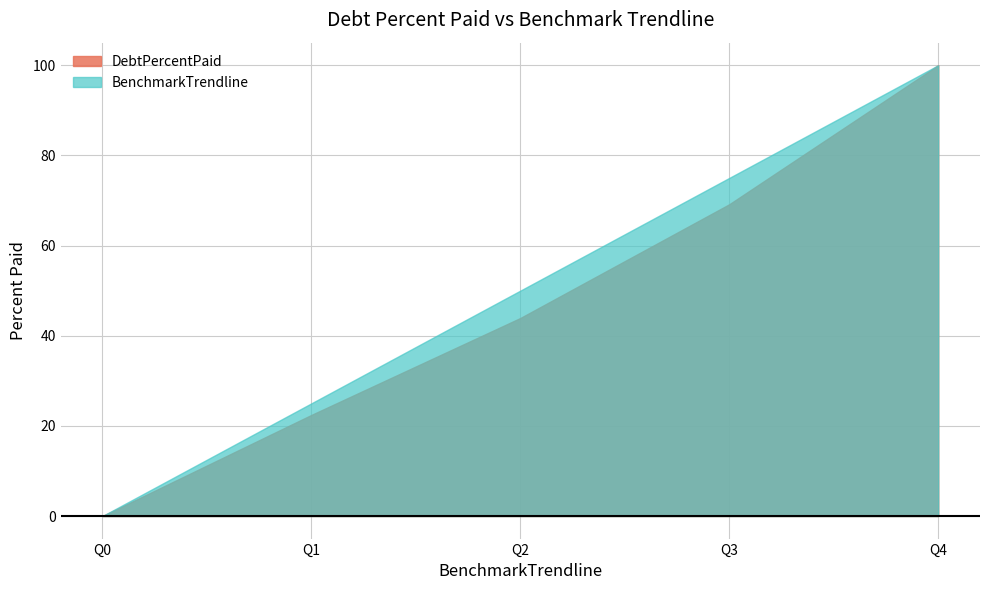

Which has a higher value, Q3 or Q4?

Q4